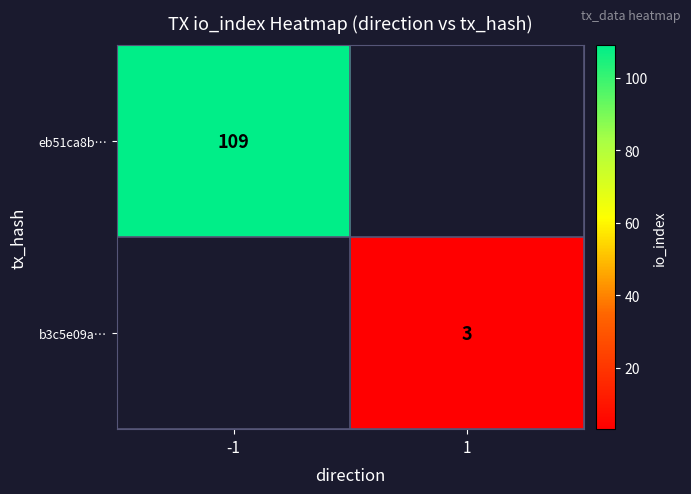

The value of b3c5e09a… at 1 is 1.1. True or false?

False